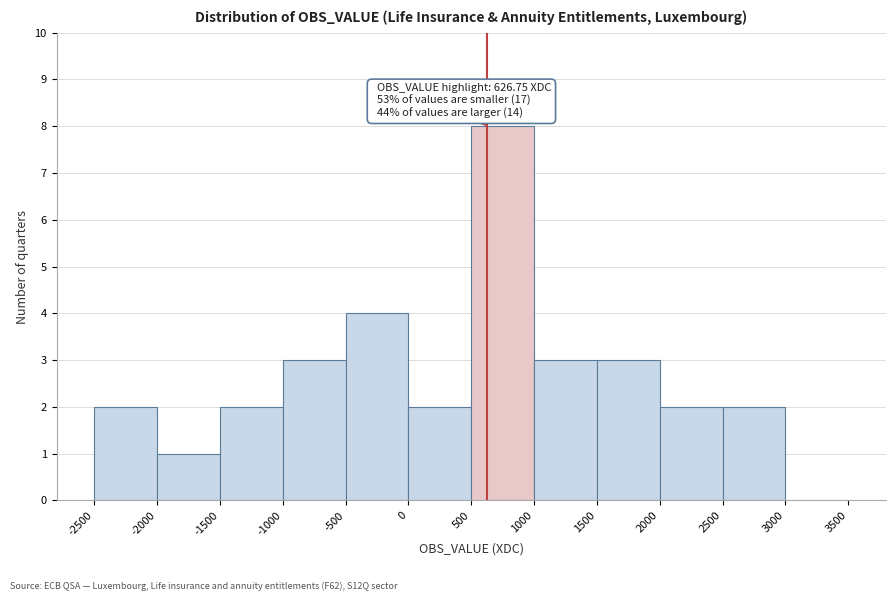

Which range on the x-axis has the tallest bar?

500 to 1000